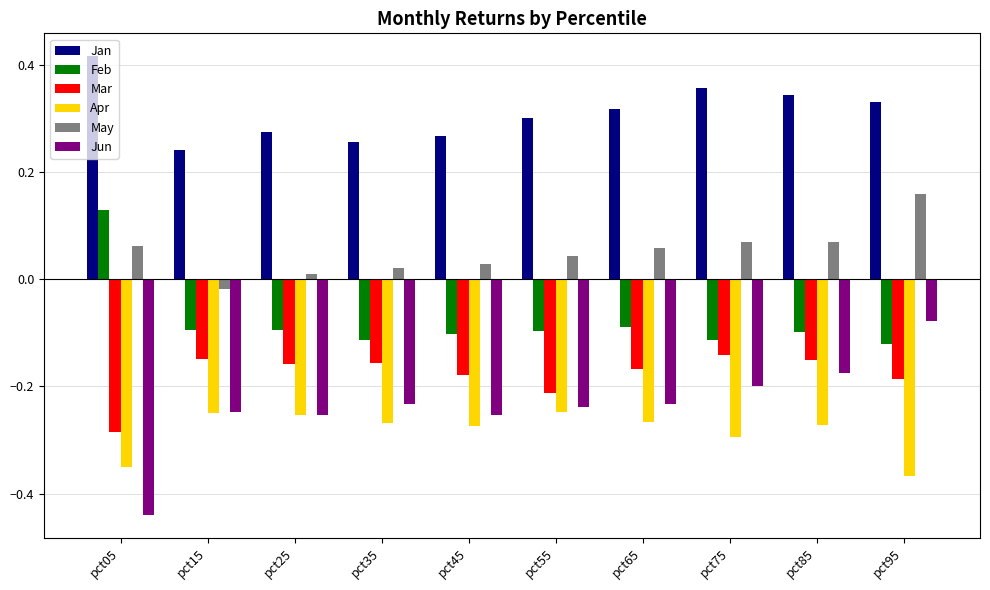

Which series has the largest total across all categories?

Jan